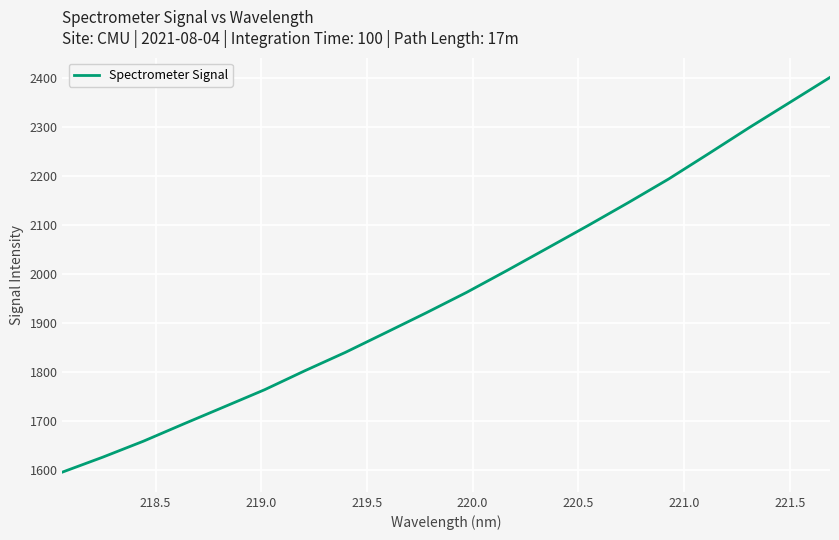

How many lines are shown in the chart?

1